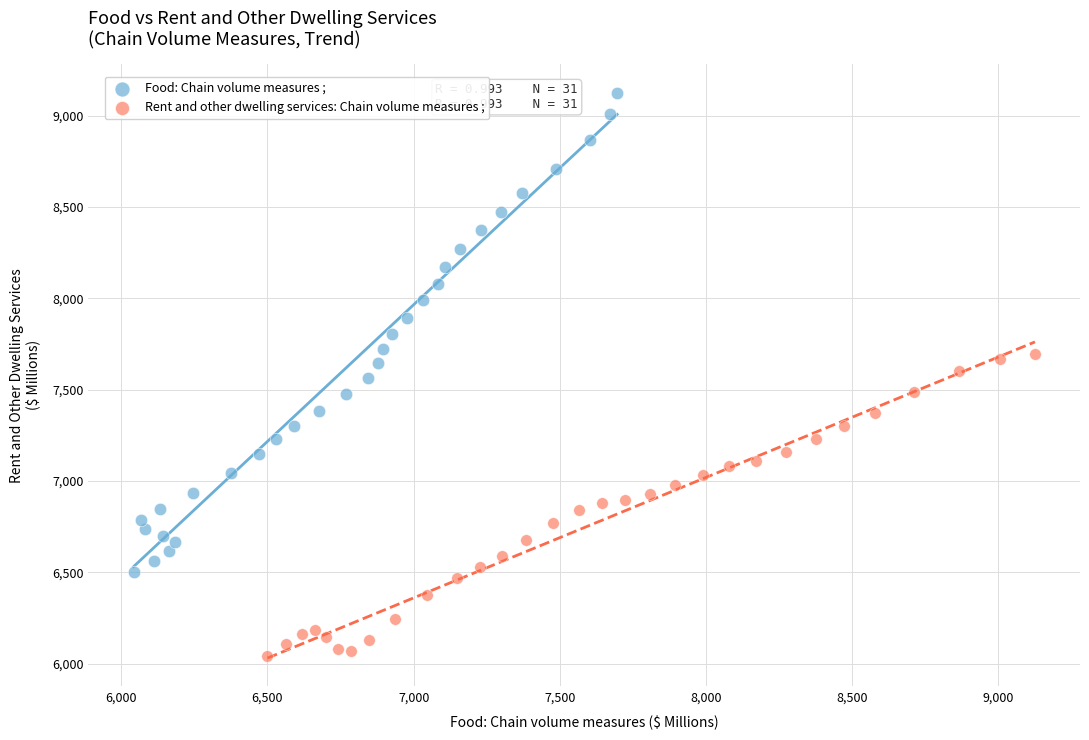

Which series reaches the maximum Y coordinate?

Food: Chain volume measures ;